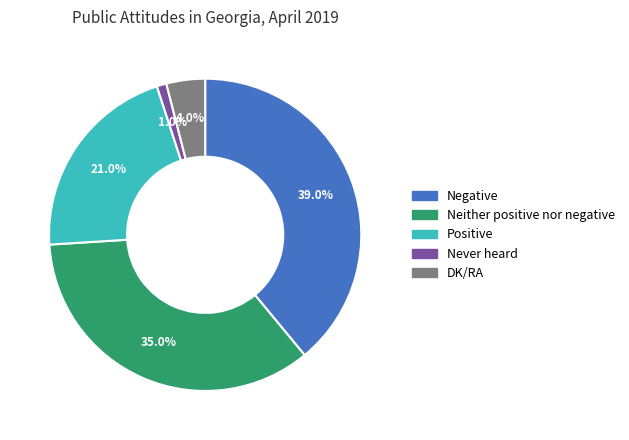

To the nearest percent, what portion does DK/RA represent?

4%